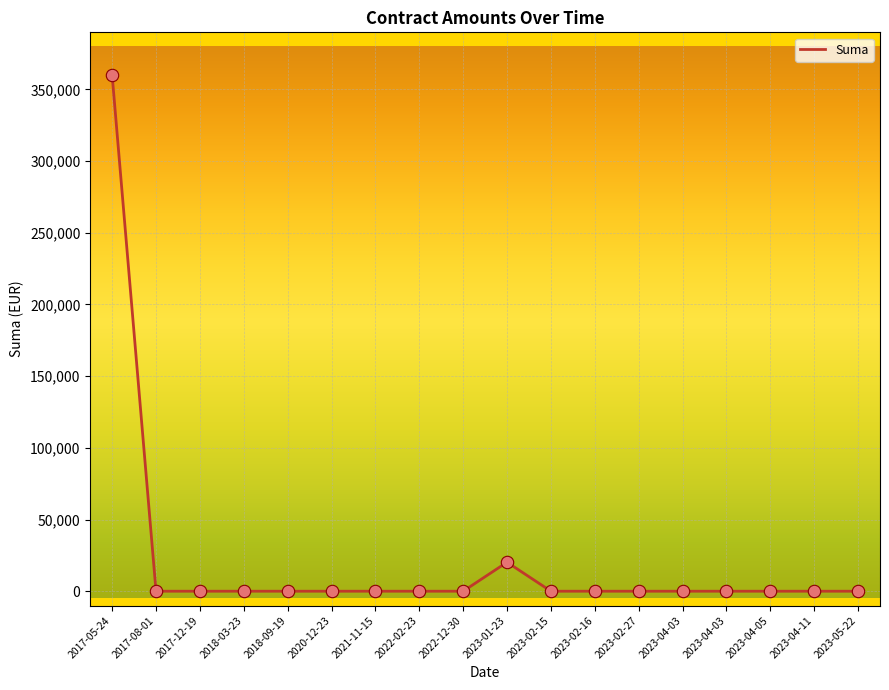

Between 2023-04-03 and 2018-03-23, which is larger?

2023-04-03